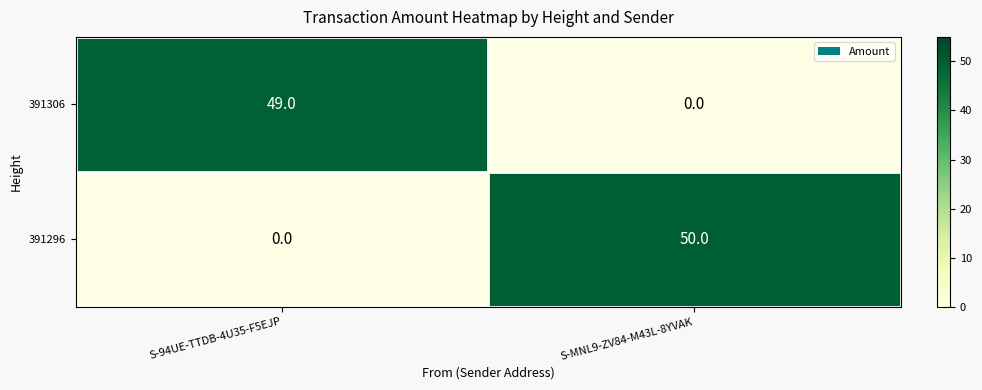

At how many categories does at least one series exceed 24?

2